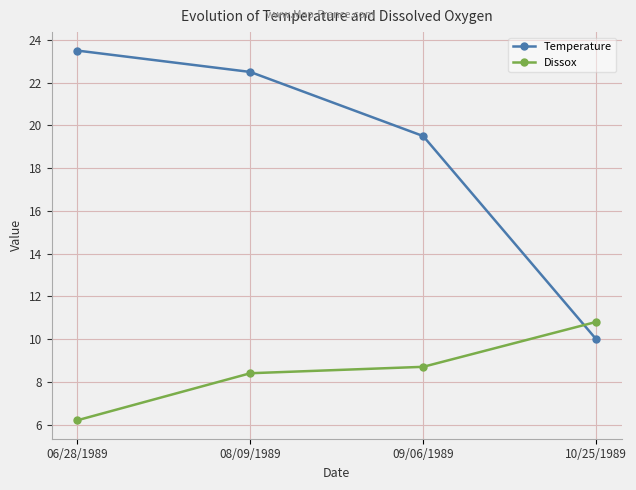

Between 06/28/1989 and 08/09/1989, which series saw the biggest shift?

Dissox